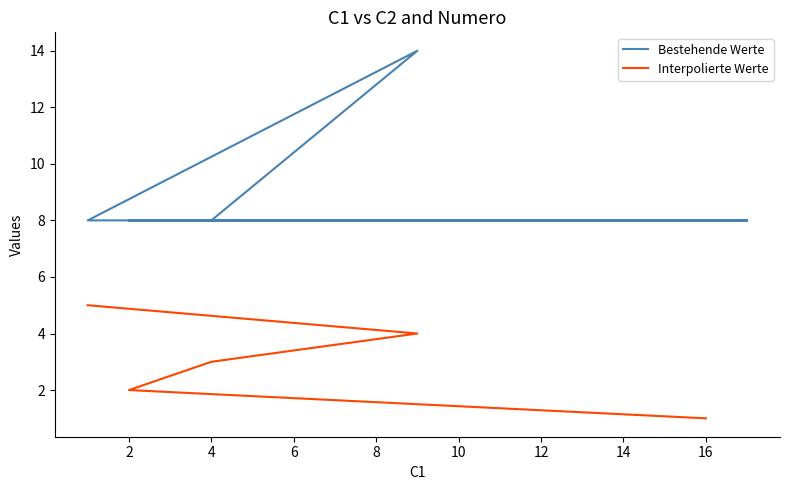

Is it true that the value at 11 is 14?

False